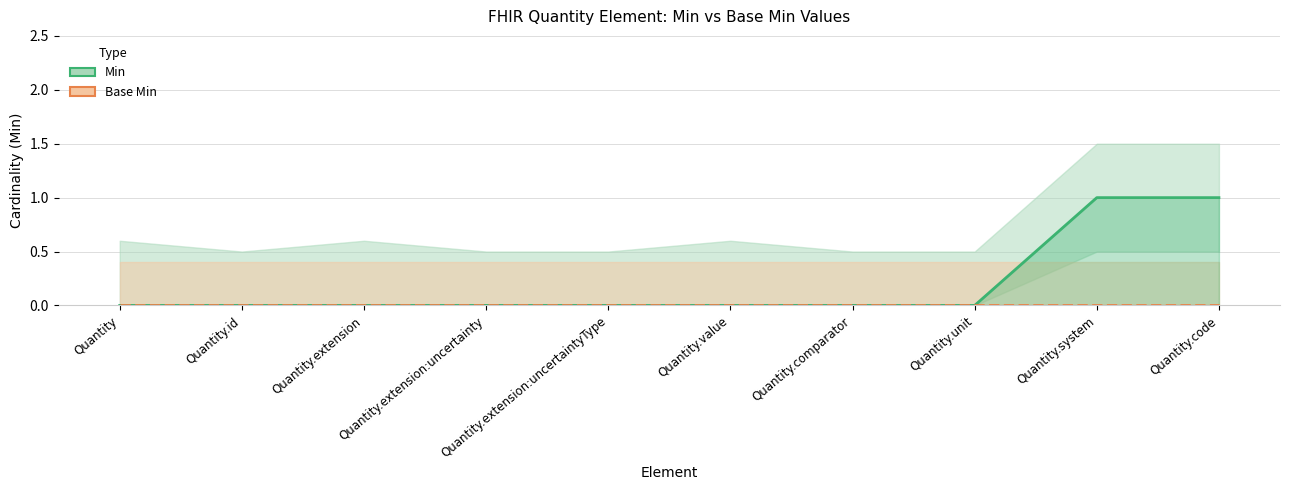

Where is Base Min nearest to the value 0?

Quantity